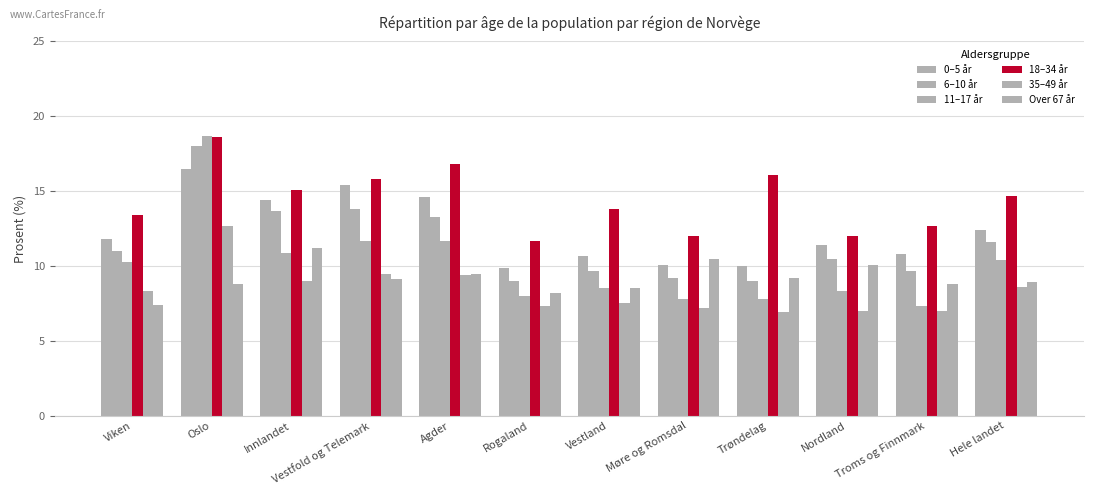

Does the chart contain any negative values?

No